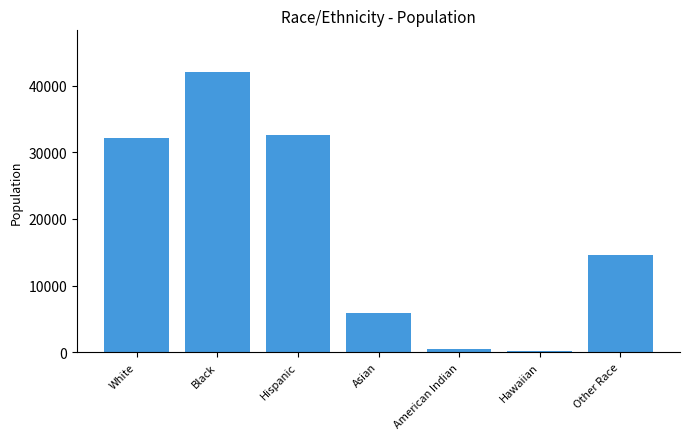

Which category has the highest value across all series?

Black